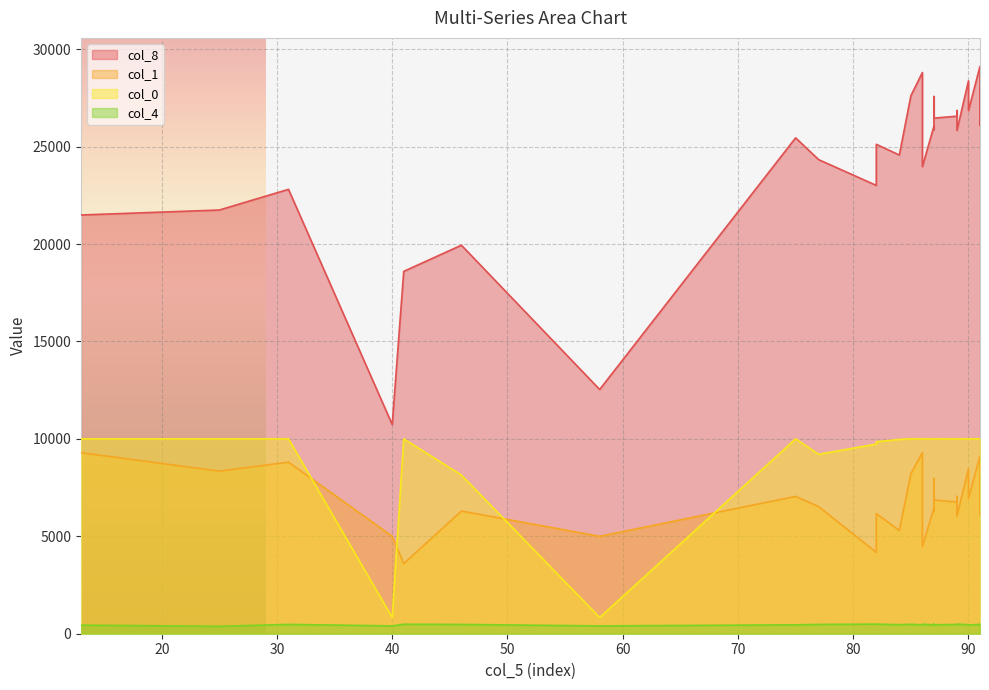

Reading left to right, what are all the values shown in this chart?

col_8: 13=21489.1	90=28372.9	89=25828.2	75=25447.9	91=26096.4	91=27801.2	82=23008.0	89=26560.0	91=29121.3	77=24329.1	58=12533.3	89=26849.1	41=18595.7	25=21744.2	82=25117.0	86=28800.0	40=10733.3	87=26459.6	87=26041.3	87=27568.4	87=25872.8	85=27604.1	90=26844.0	46=19938.9	91=27060.0	84=24565.7	86=23966.1	86=24981.3	31=22805.2	91=27923.1
col_1: 13=9289.1	90=8472.9	89=6028.2	75=7047.9	91=6096.4	91=7801.2	82=4176.0	89=6760.0	91=9121.3	77=6522.2	58=5000.0	89=7049.1	41=3595.7	25=8344.1	82=6166.9	86=9300.0	40=5000.0	87=6859.6	87=6441.3	87=7968.4	87=6272.8	85=8204.1	90=6944.0	46=6294.2	91=7060.0	84=5295.3	86=4466.1	86=5481.3	31=8805.2	91=7923.1
col_0: 13=10000.0	90=10000.0	89=10000.0	75=10000.0	91=10000.0	91=10000.0	82=9732.0	89=10000.0	91=10000.0	77=9206.9	58=833.3	89=10000.0	41=10000.0	25=10000.0	82=9850.1	86=10000.0	40=833.3	87=10000.0	87=10000.0	87=10000.0	87=10000.0	85=10000.0	90=10000.0	46=8144.7	91=10000.0	84=9970.4	86=10000.0	86=10000.0	31=10000.0	91=10000.0
col_4: 13=439.6	90=465.8	89=491.1	75=456.8	91=463.2	91=477.4	82=493.7	89=473.7	91=476.3	77=477.4	58=400.0	89=474.4	41=486.8	25=380.2	82=491.5	86=455.0	40=400.0	87=459.7	87=455.8	87=441.4	87=489.4	85=484.1	90=449.9	46=476.9	91=472.4	84=464.9	86=489.1	86=485.7	31=478.2	91=454.4